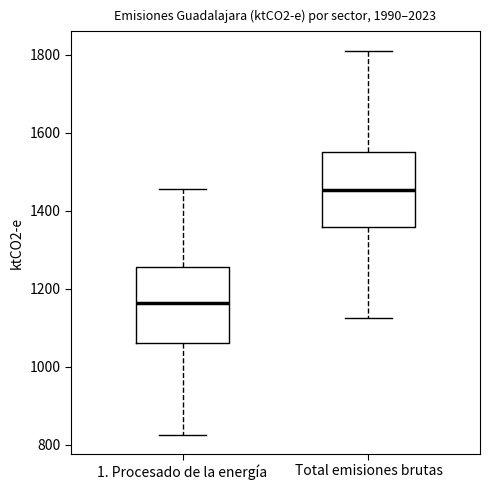

Reading left to right, read every box against the y-axis: the position of its median line, the range the box covers, and the ends of its whiskers. The values are not printed on the chart, so give them approximately, as read against the axis.

1. Procesado de la energía: median 1160, box 1060 to 1260, whiskers 820 to 1460
Total emisiones brutas: median 1460, box 1360 to 1560, whiskers 1120 to 1820